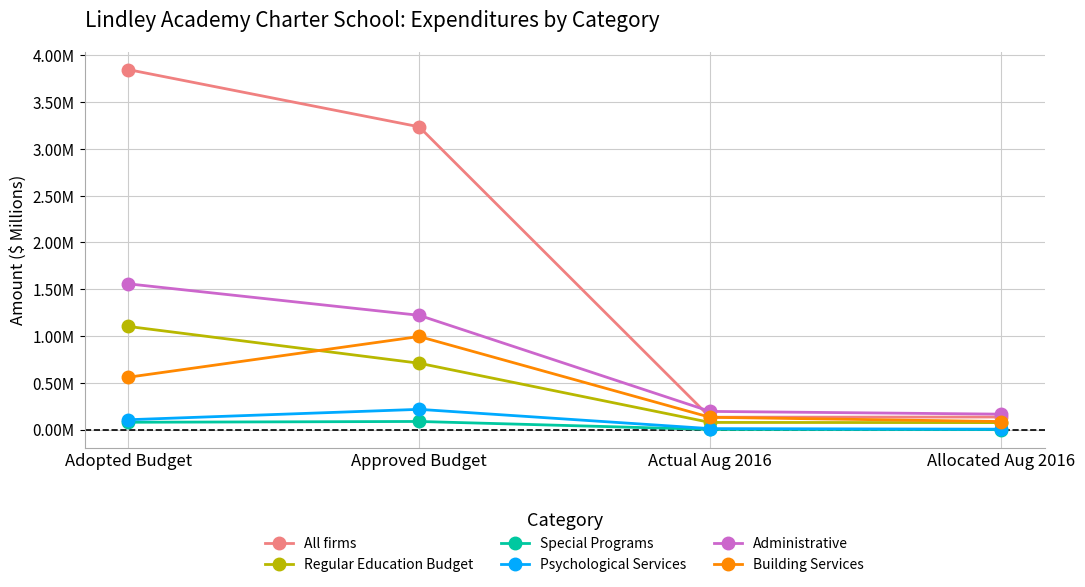

At which category does Psychological Services reach its first local peak?

Approved Budget